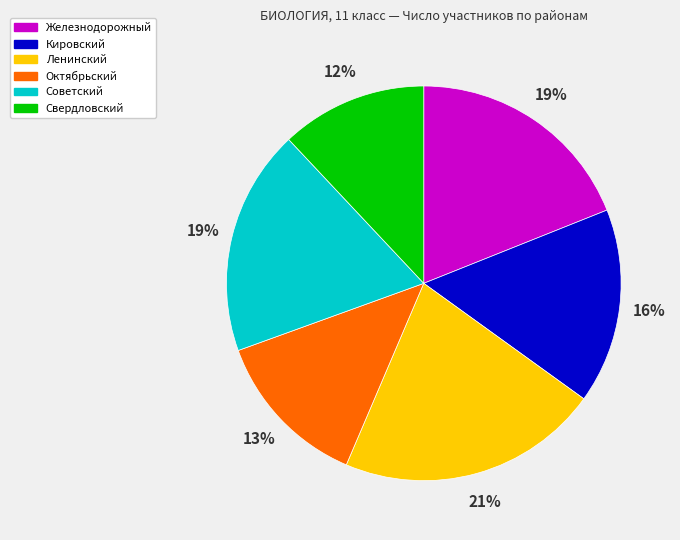

Count the number of slices in the pie.

6